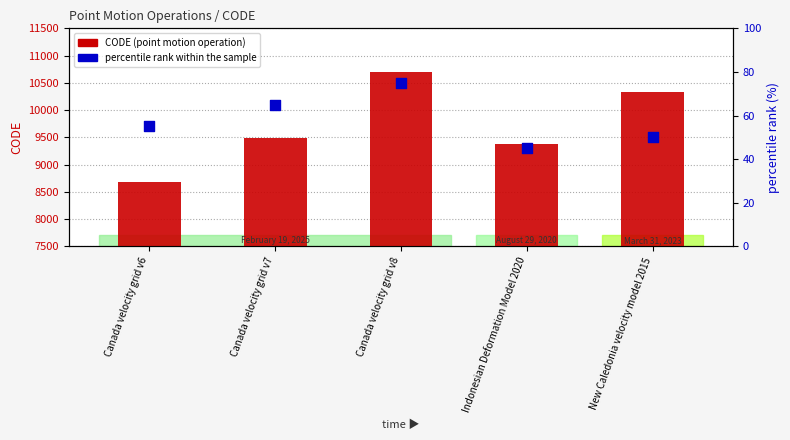

Is the value of percentile rank within the sample at New Caledonia velocity model 2015 greater than the value of CODE (point motion operation) at Canada velocity grid v7?

No